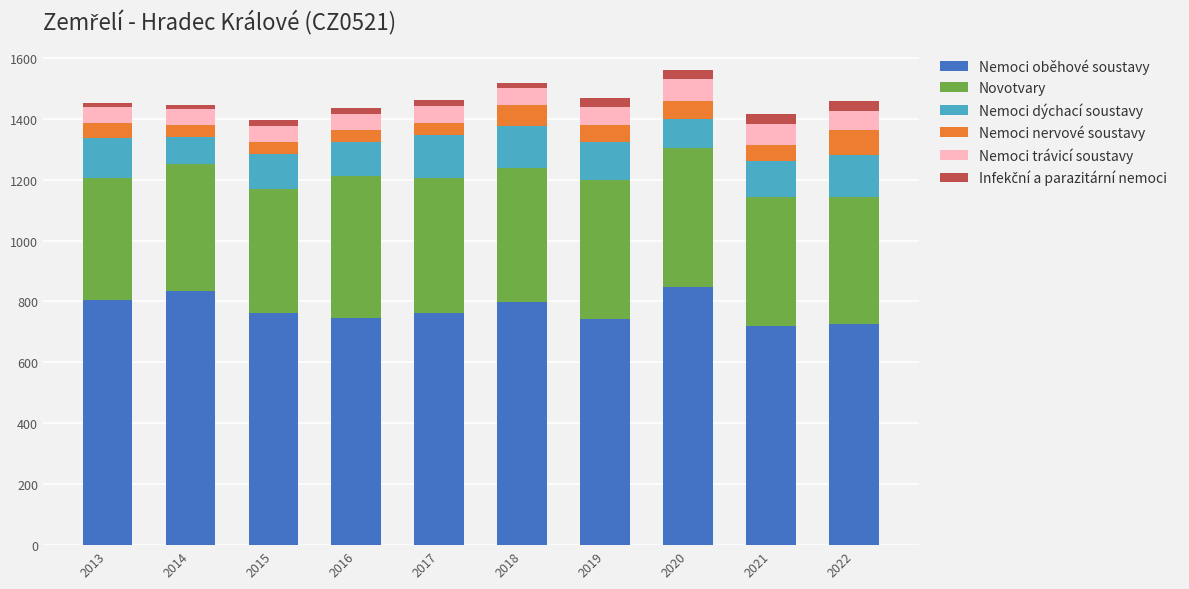

What is the lowest value of the Nemoci oběhové soustavy series?

720